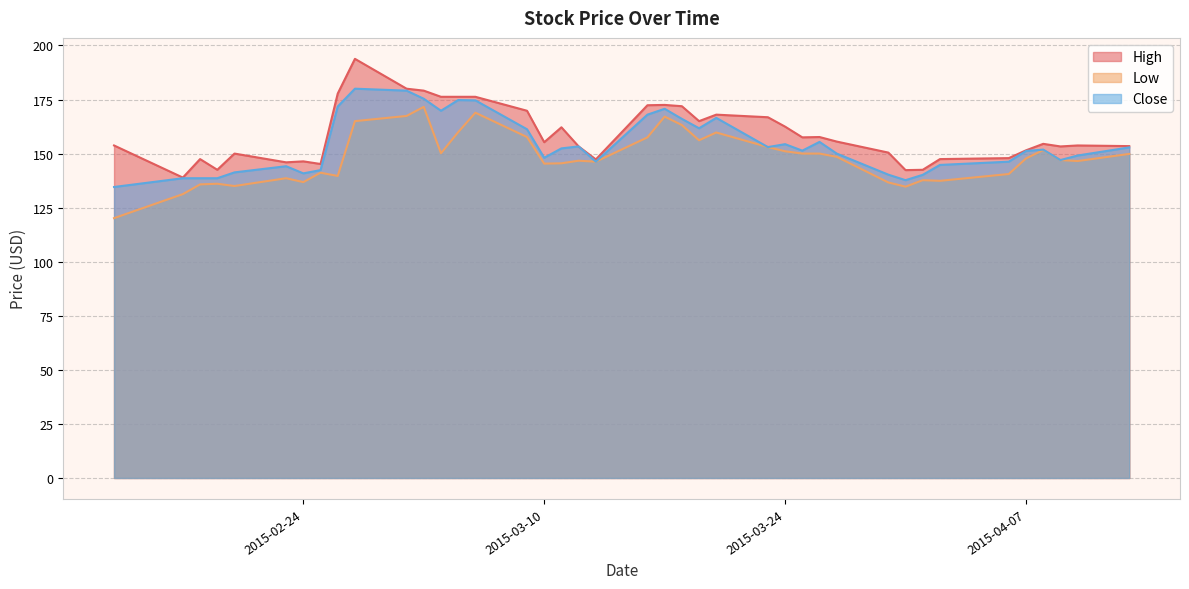

What is the total value across all series at 2015-04-08?

458.0